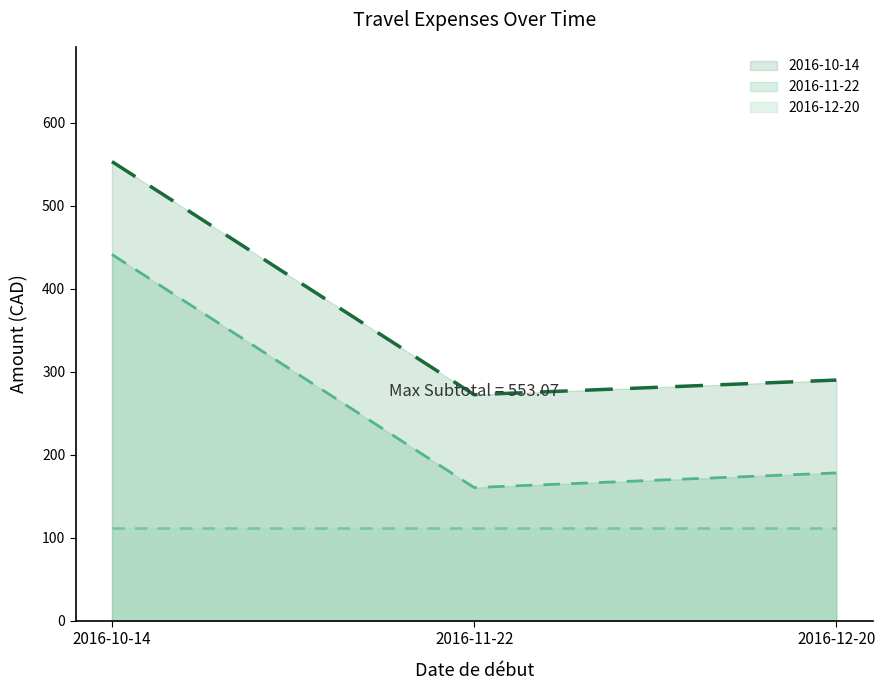

Does the chart have visible grid lines?

No